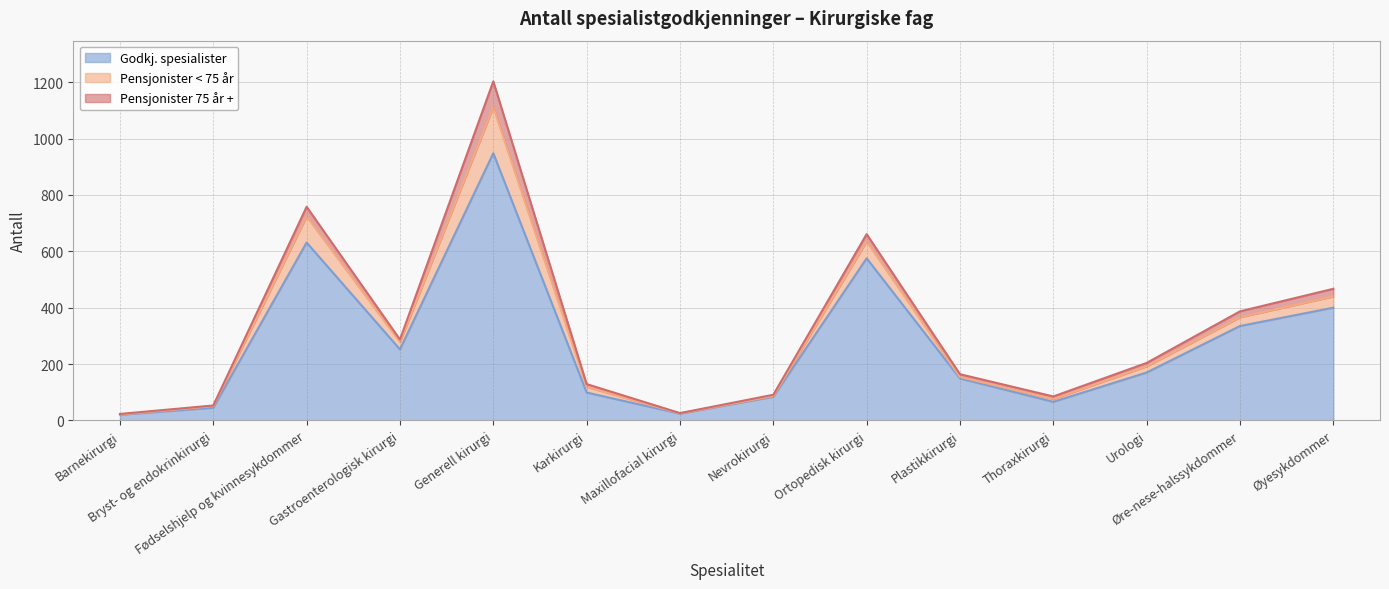

Is it true that Godkj. spesialister equals 244 at Urologi?

False